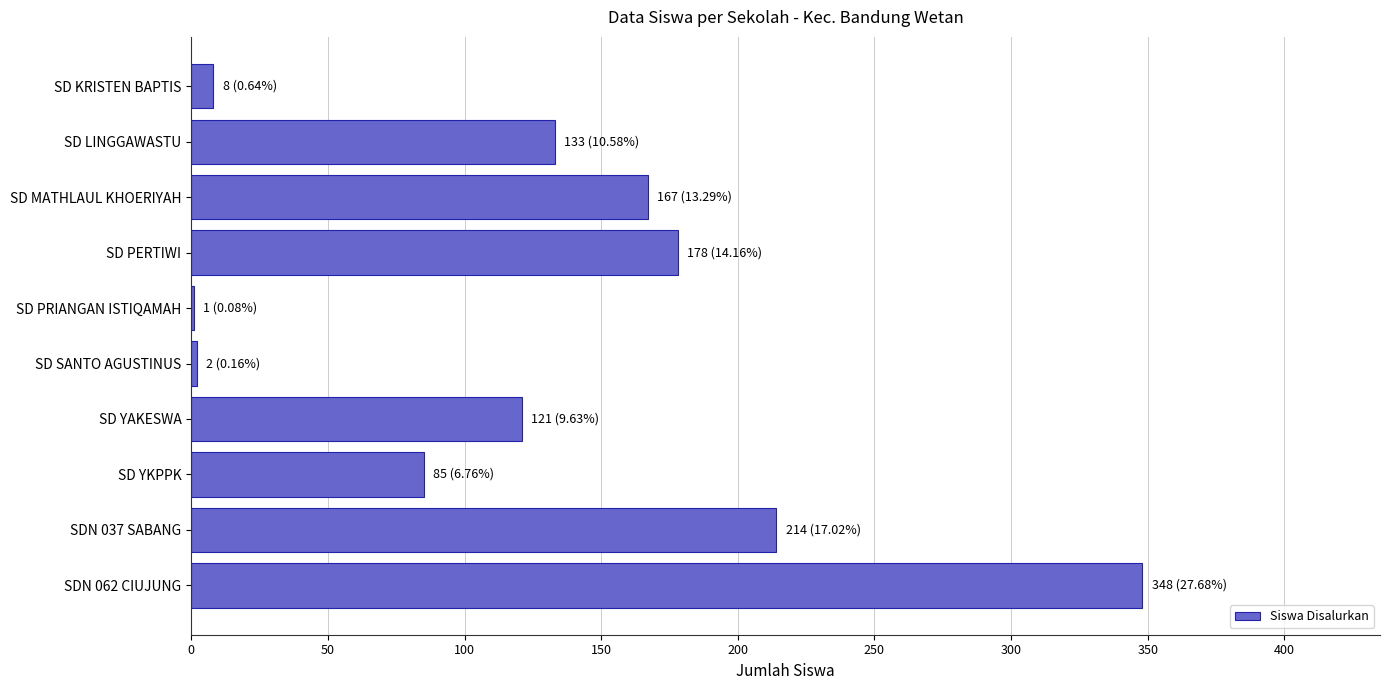

How many series are shown in this chart?

1